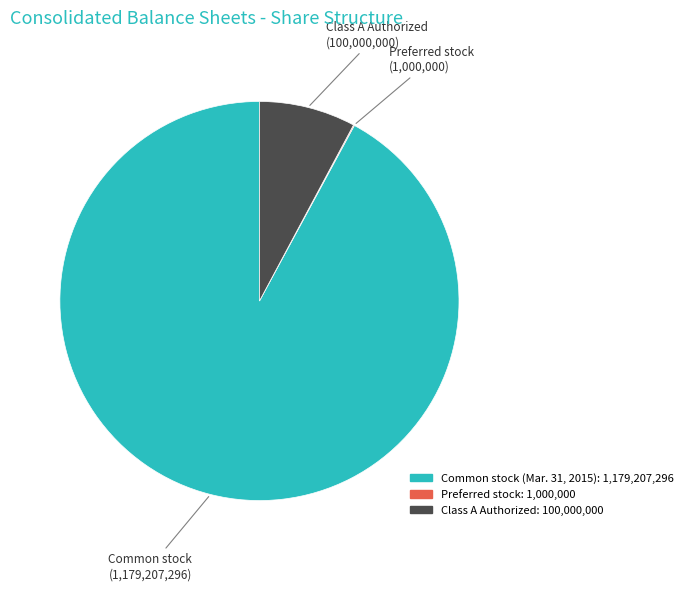

What is the smallest slice in the pie chart?

Preferred stock